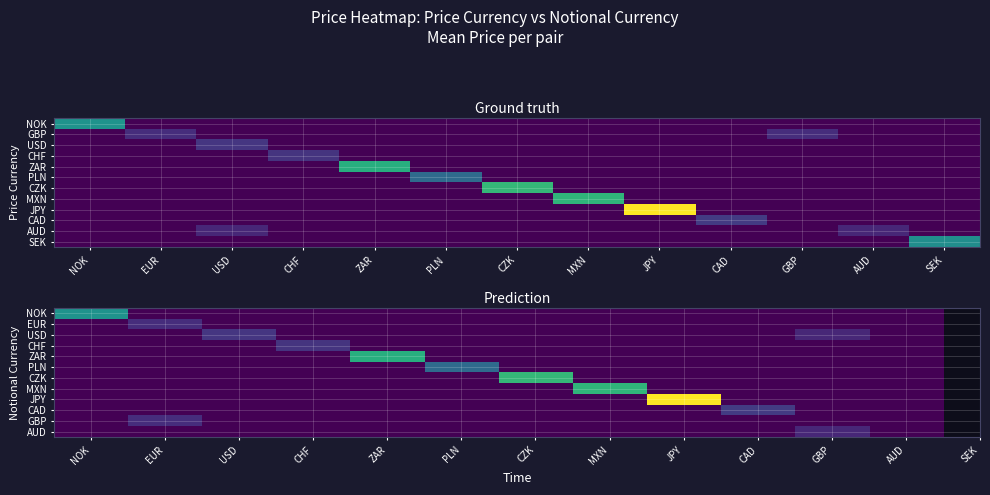

True or false: ZAR has a value of 0.0 at PLN.

True